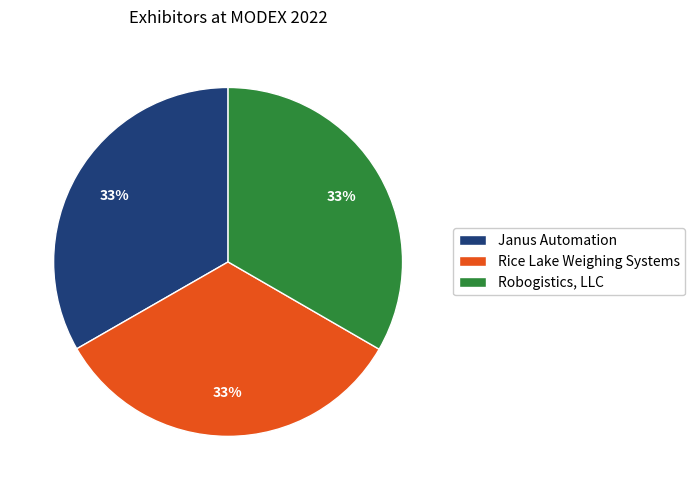

To the nearest percent, what is the average slice percentage?

33%